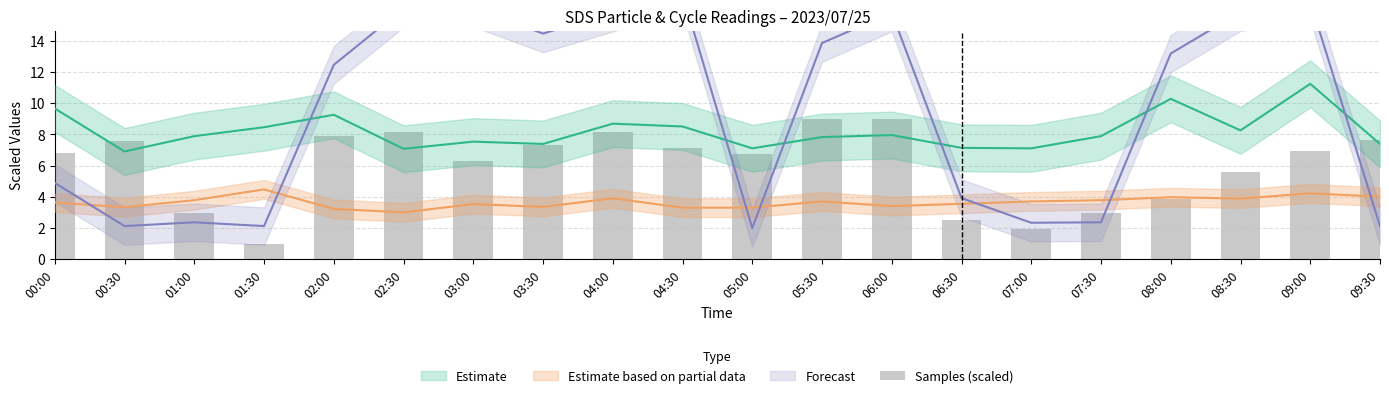

What is the ratio of the value at 09:30 to the value at 06:00?

0.9